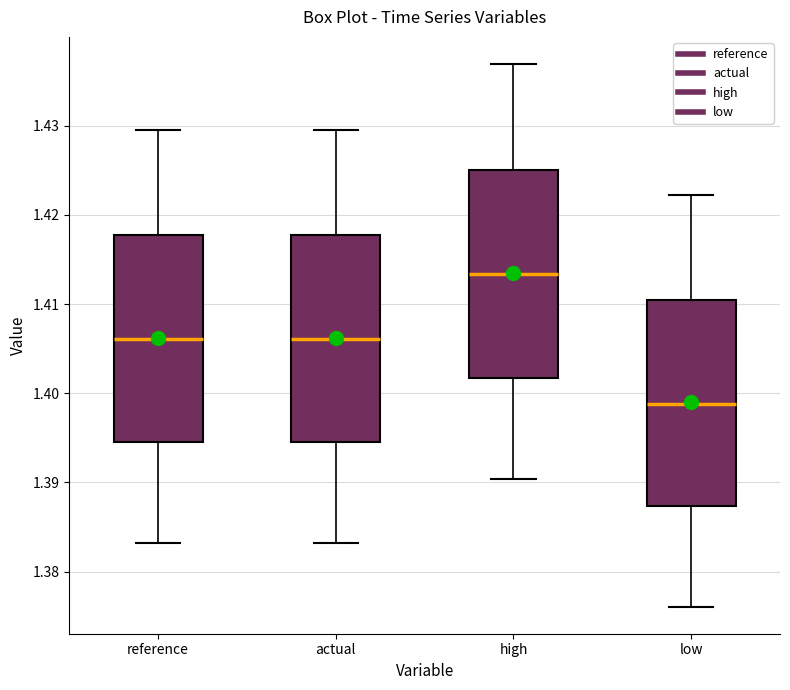

Where is the lower edge of the box for high on the y-axis? The values are not printed on the chart, so give them approximately, as read against the axis.

1.402